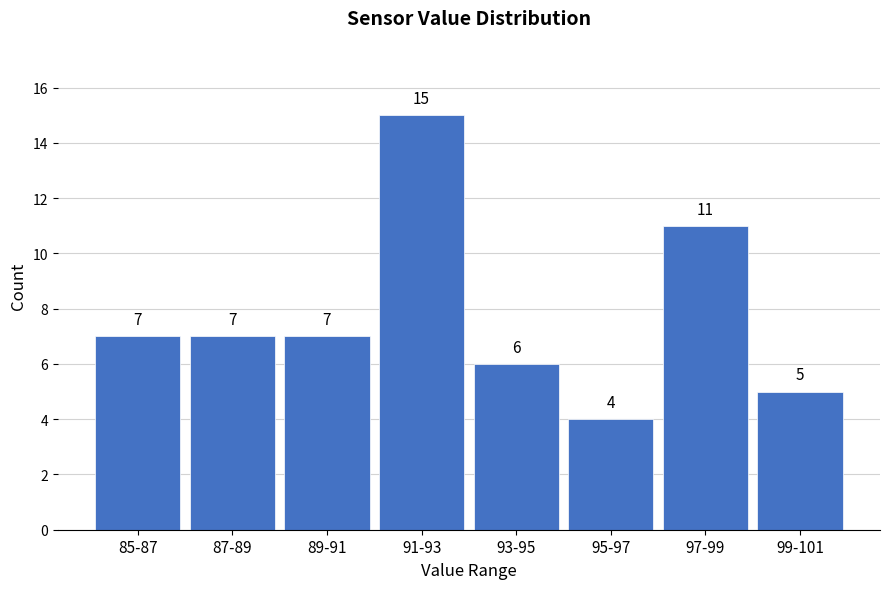

Reading right to left, what are all the values shown in this chart?

5	11	4	6	15	7	7	7